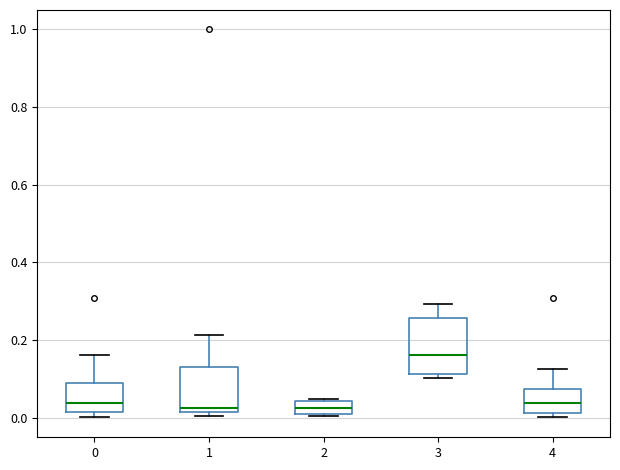

Reading left to right, transcribe this box plot: for each box, give where its median line is, the range the box spans, and where its two whiskers end, as read against the y-axis. The values are not printed on the chart, so give them approximately, as read against the axis.

0: median 0.04, box 0.02 to 0.08, whiskers 0.00 to 0.16
1: median 0.02 (just above the box's lower edge), box 0.02 to 0.14, whiskers 0.00 to 0.22
2: median 0.02, box 0.00 to 0.04, whiskers 0.00 to 0.04 (just above the box's upper edge)
3: median 0.16, box 0.12 to 0.26, whiskers 0.10 to 0.30
4: median 0.04, box 0.02 to 0.08, whiskers 0.00 to 0.12